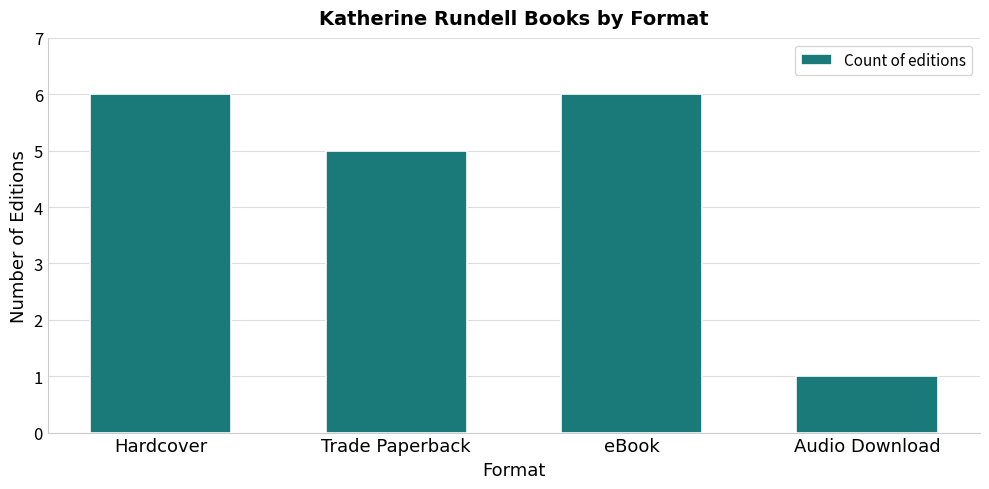

What is the smallest value displayed?

1